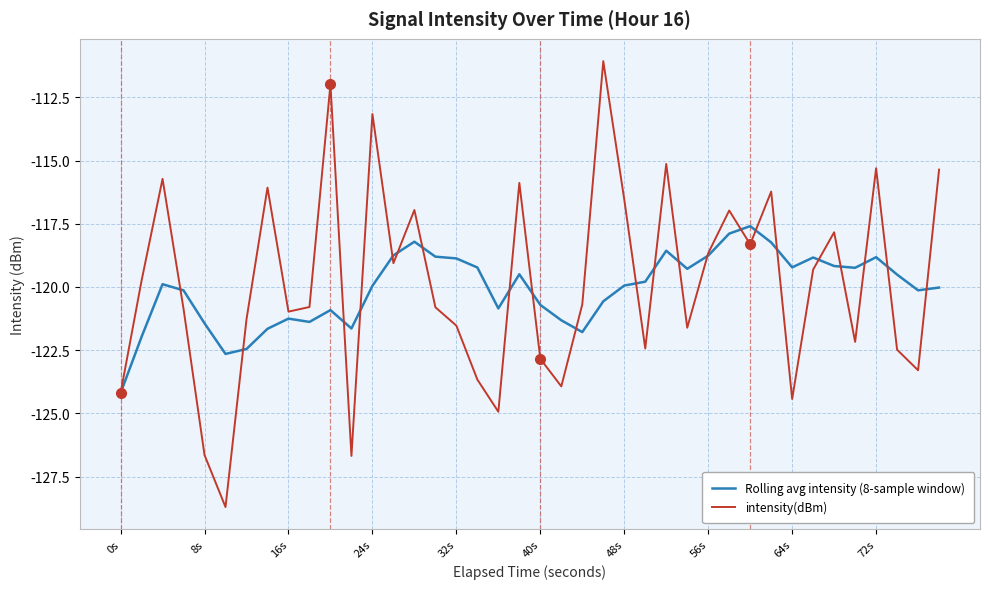

True or false: Rolling avg intensity (8-sample window) has more than 1 points higher than both neighbors.

True